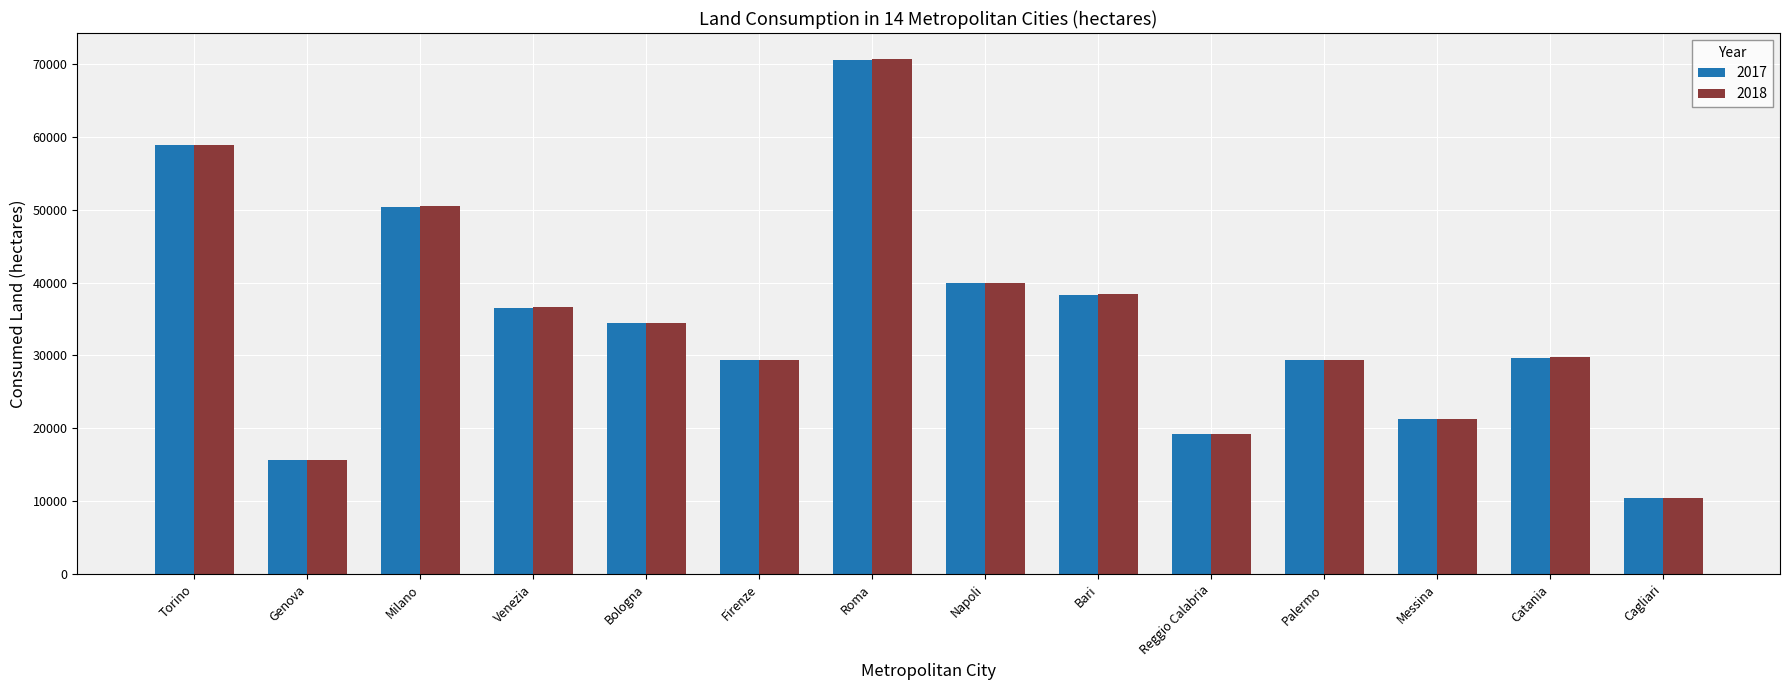

How many distinct data groups are displayed?

2